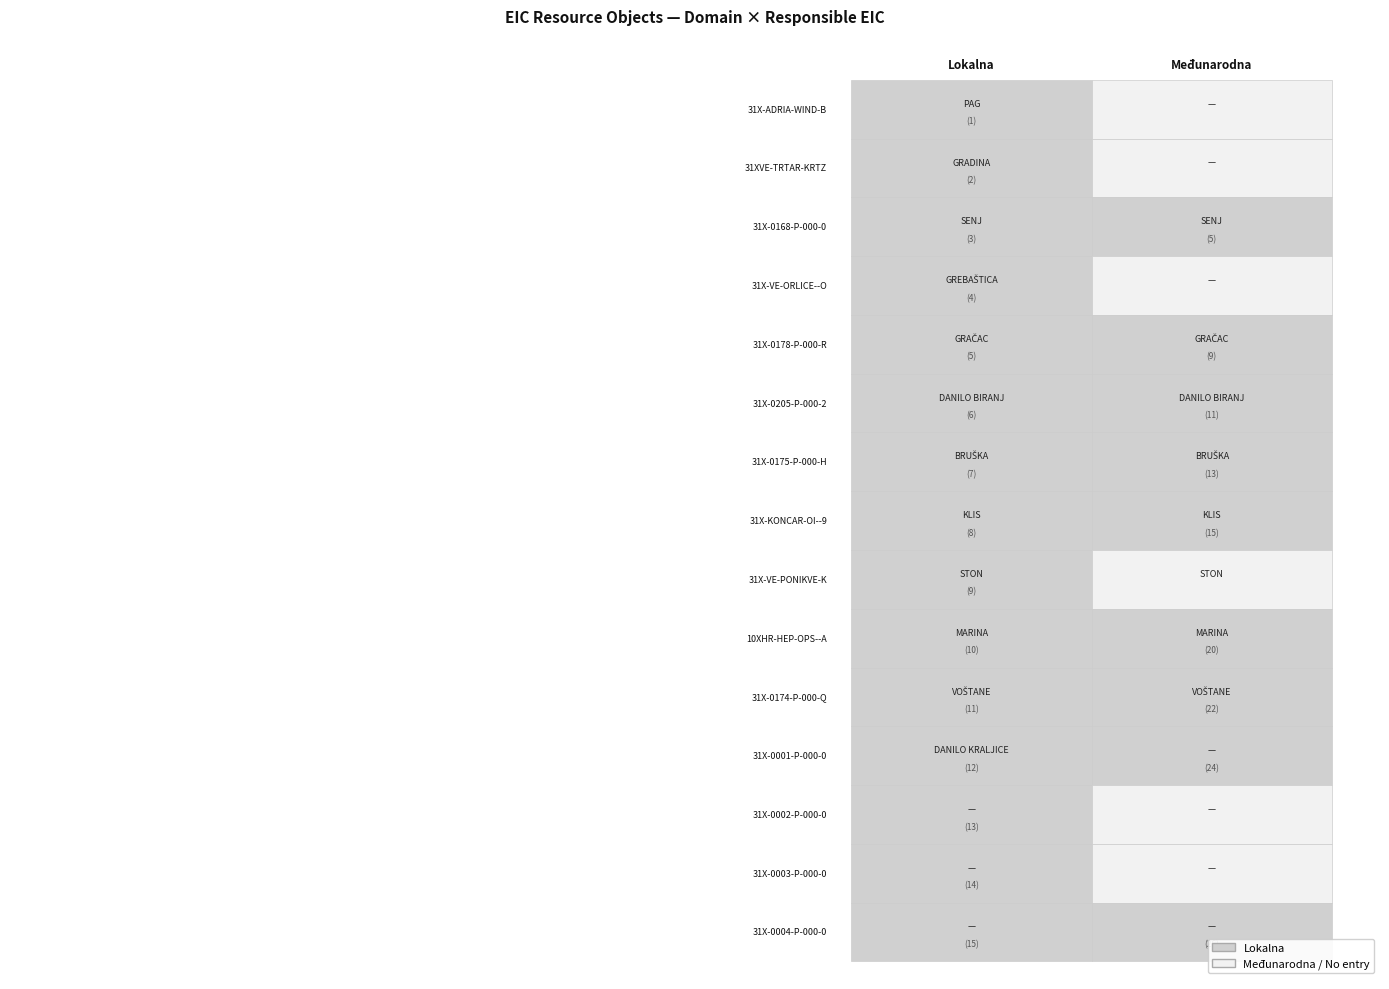

What is the difference between the maximum and minimum values in the Lokalna series?

14